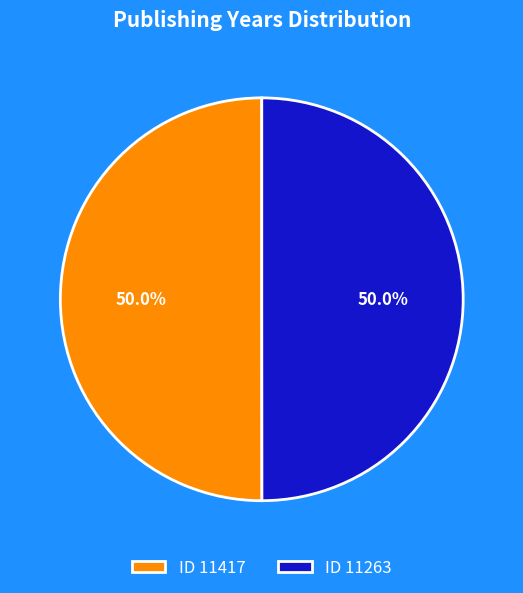

What is the ratio of the value at ID 11417 to the value at ID 11263?

1.0